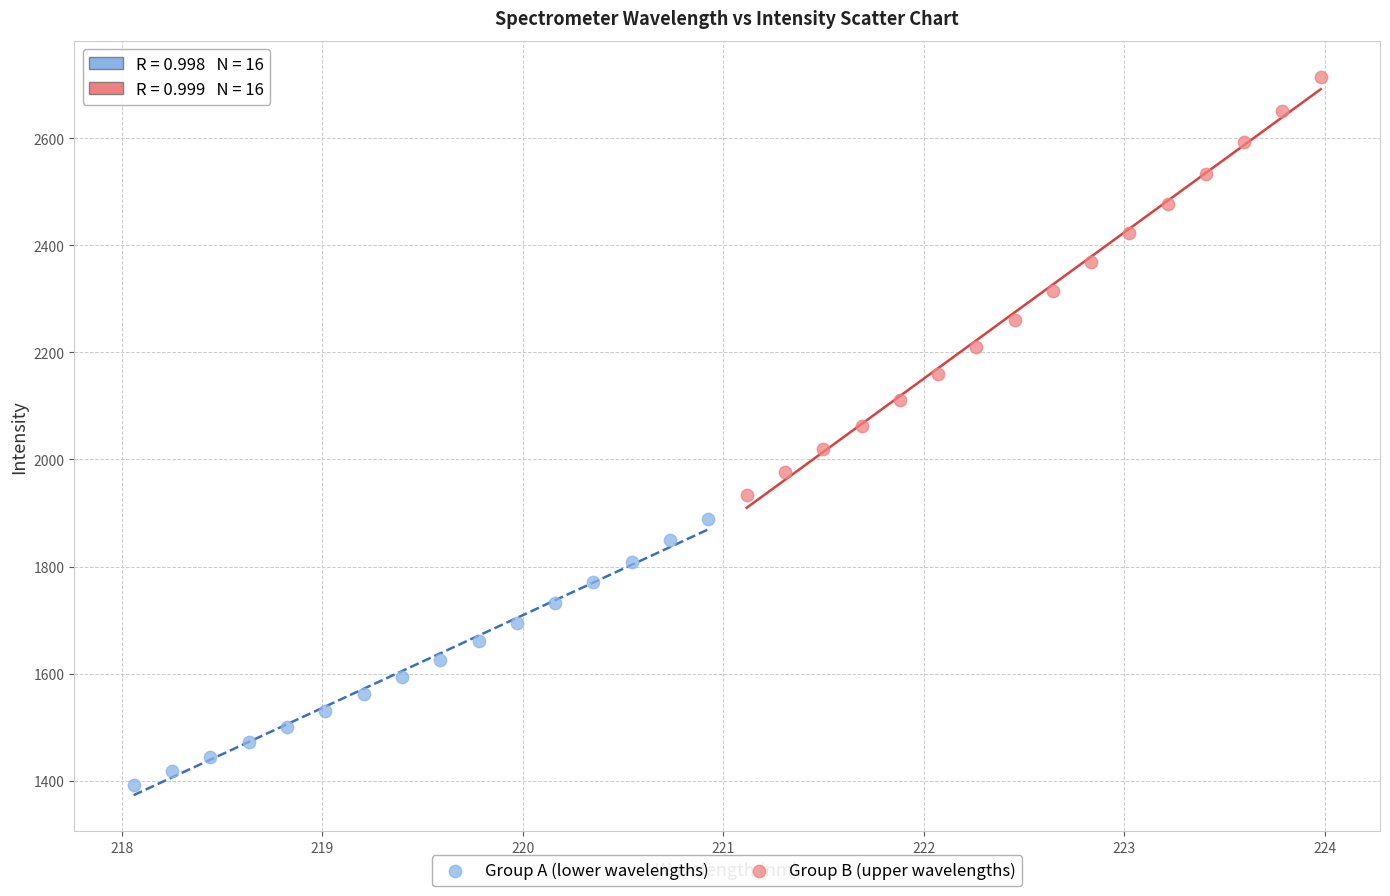

Which series reaches the maximum Y coordinate?

Group B (upper wavelengths)